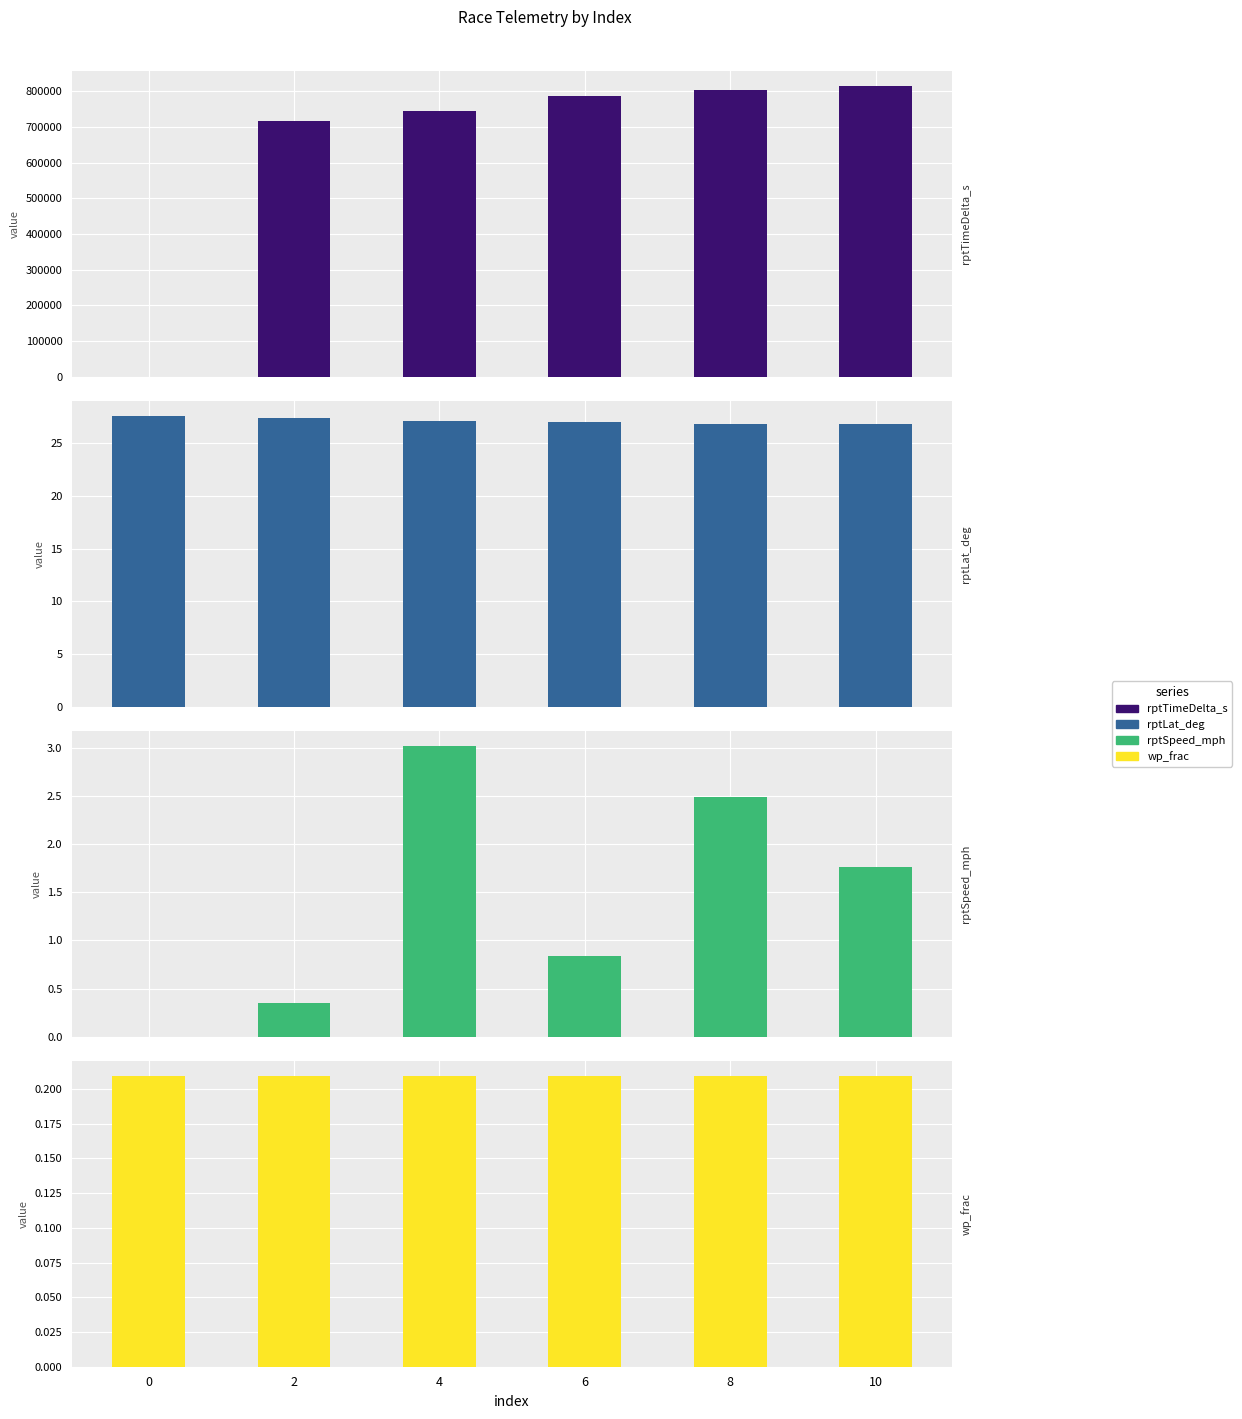

What is the value of the rptTimeDelta_s bar at the 5th from the left?

804213.0